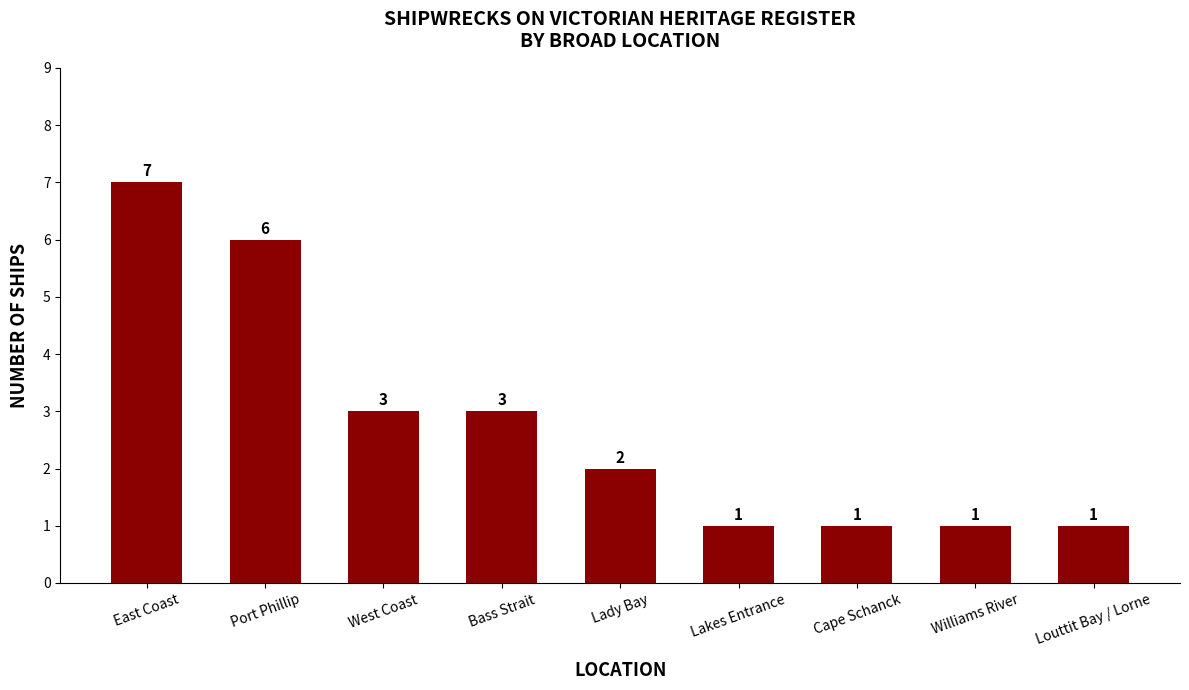

How many bars are there in total?

9